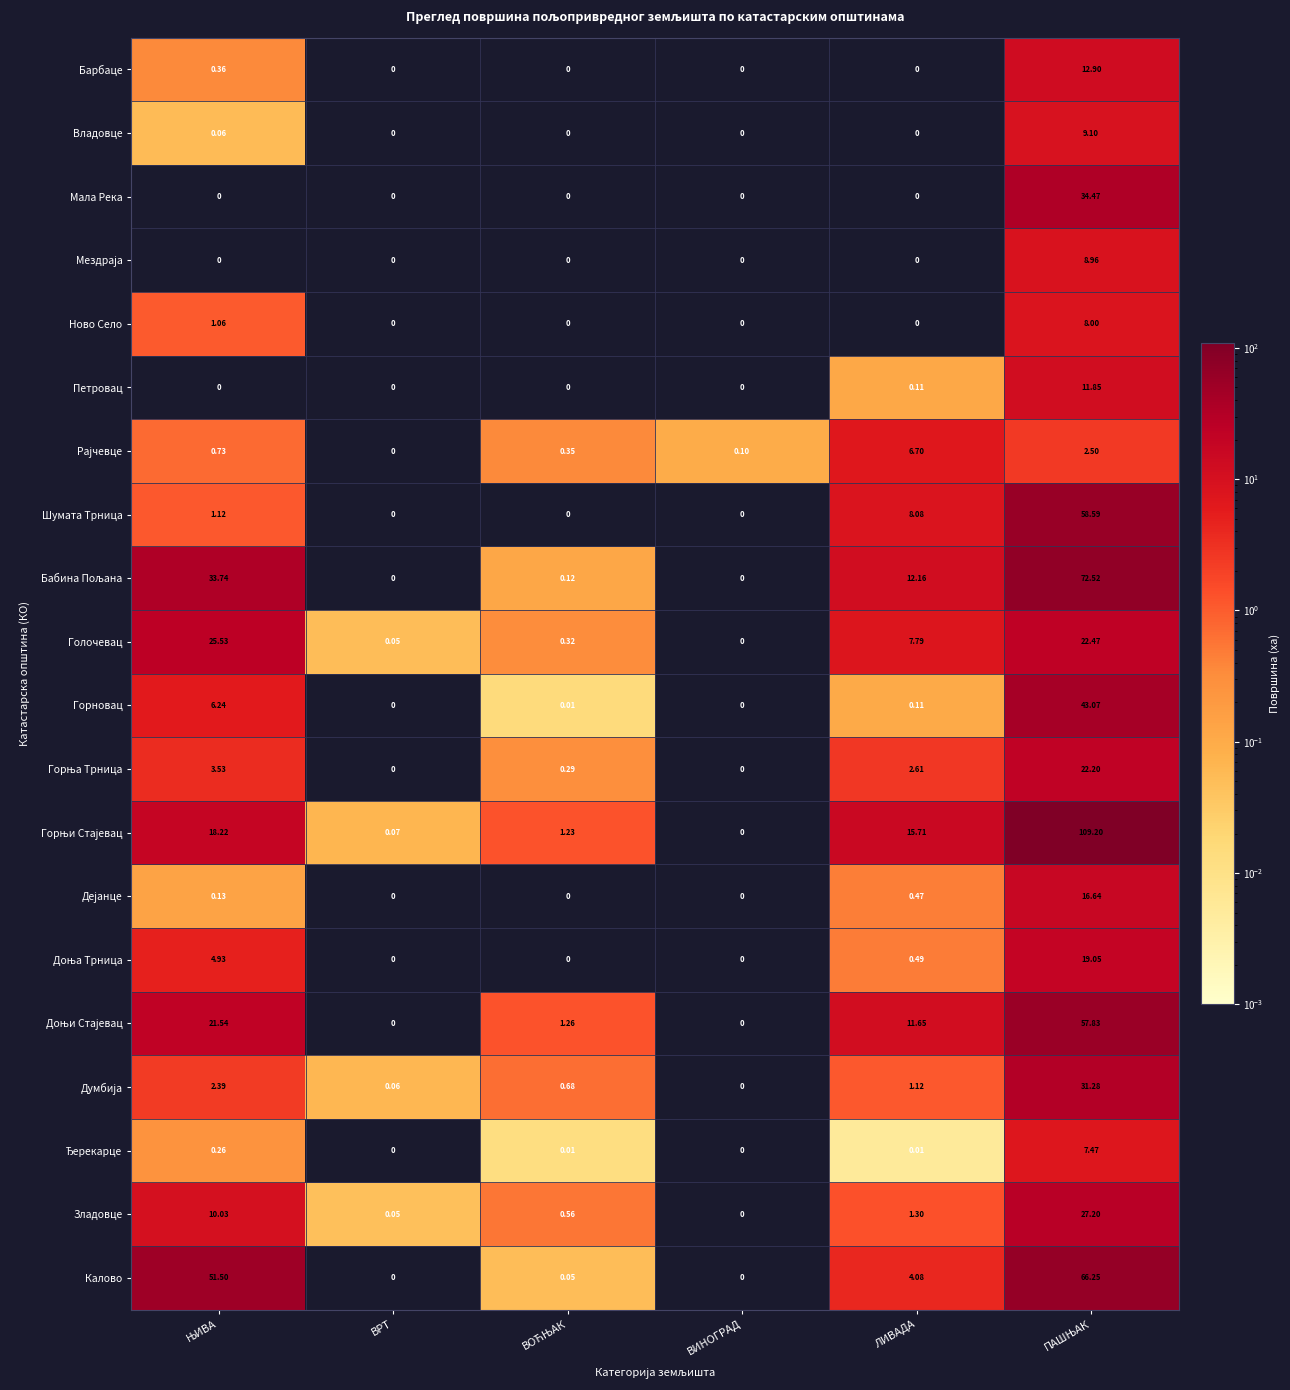

How many series are shown in this chart?

20